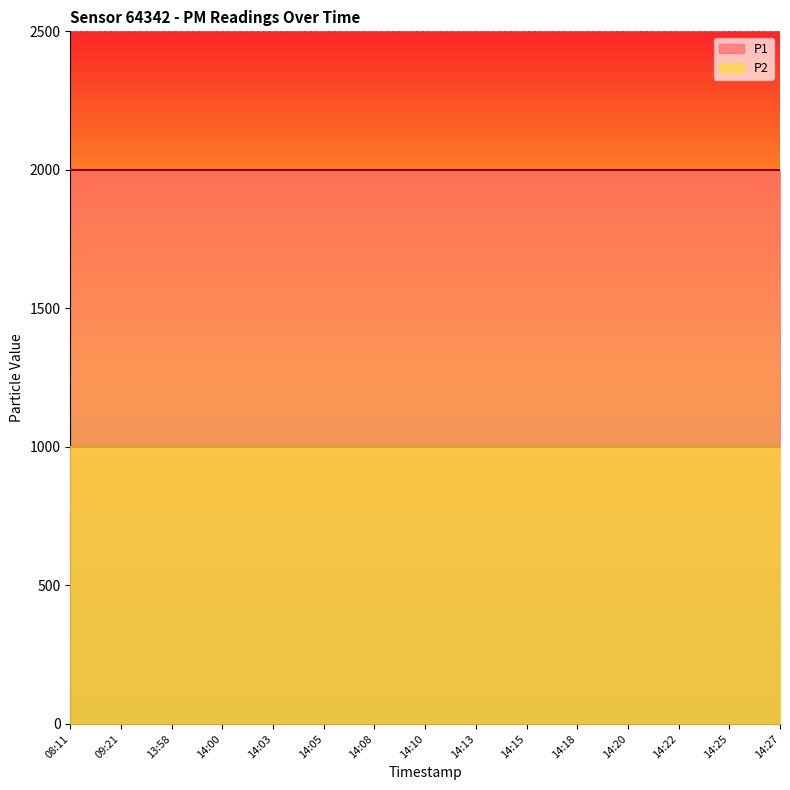

Which series has the largest total across all categories?

P1